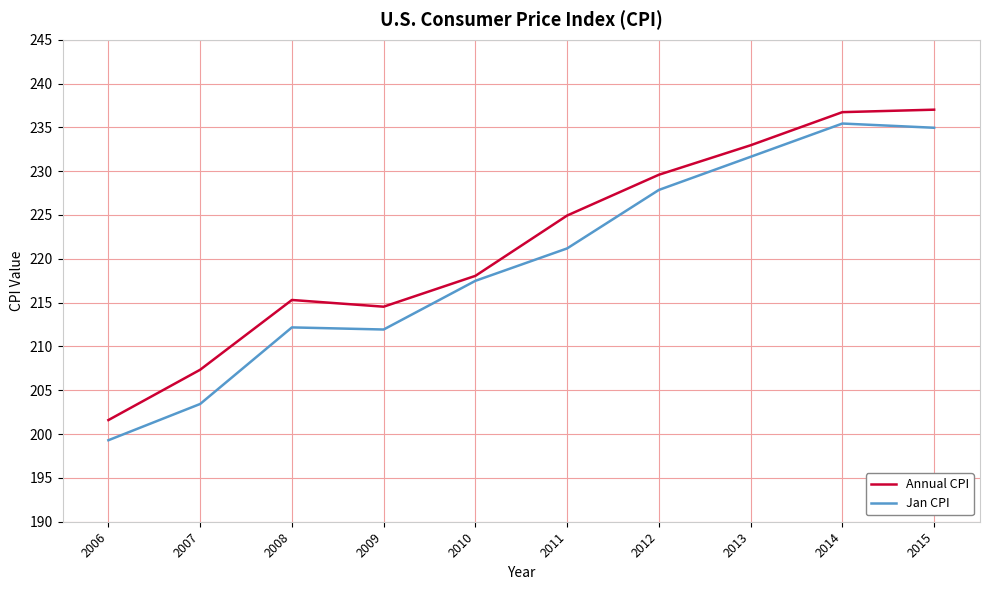

Is the value of Jan CPI at 2008 greater than the value of Annual CPI at 2014?

No